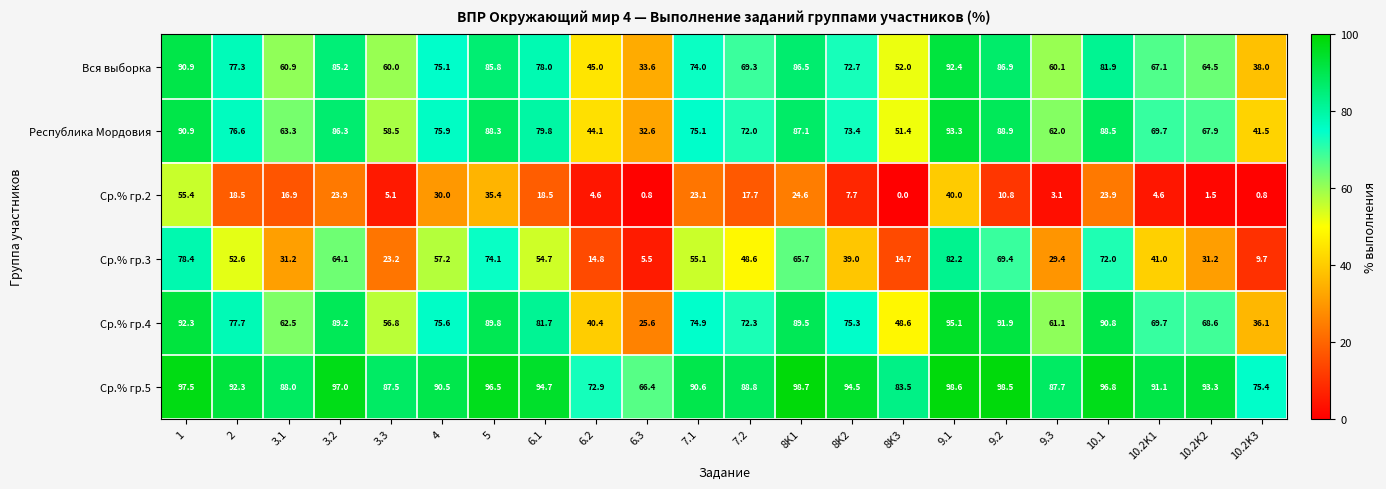

What is the difference between the maximum and minimum values in the Ср.% гр.2 series?

55.4